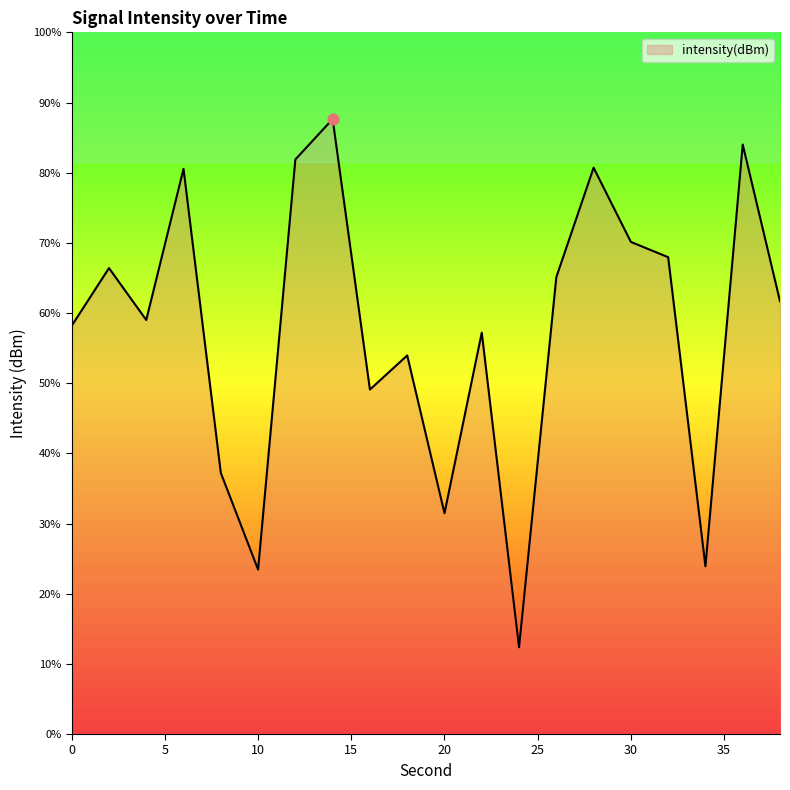

What is the change in value from 6 to 24?

-11.0